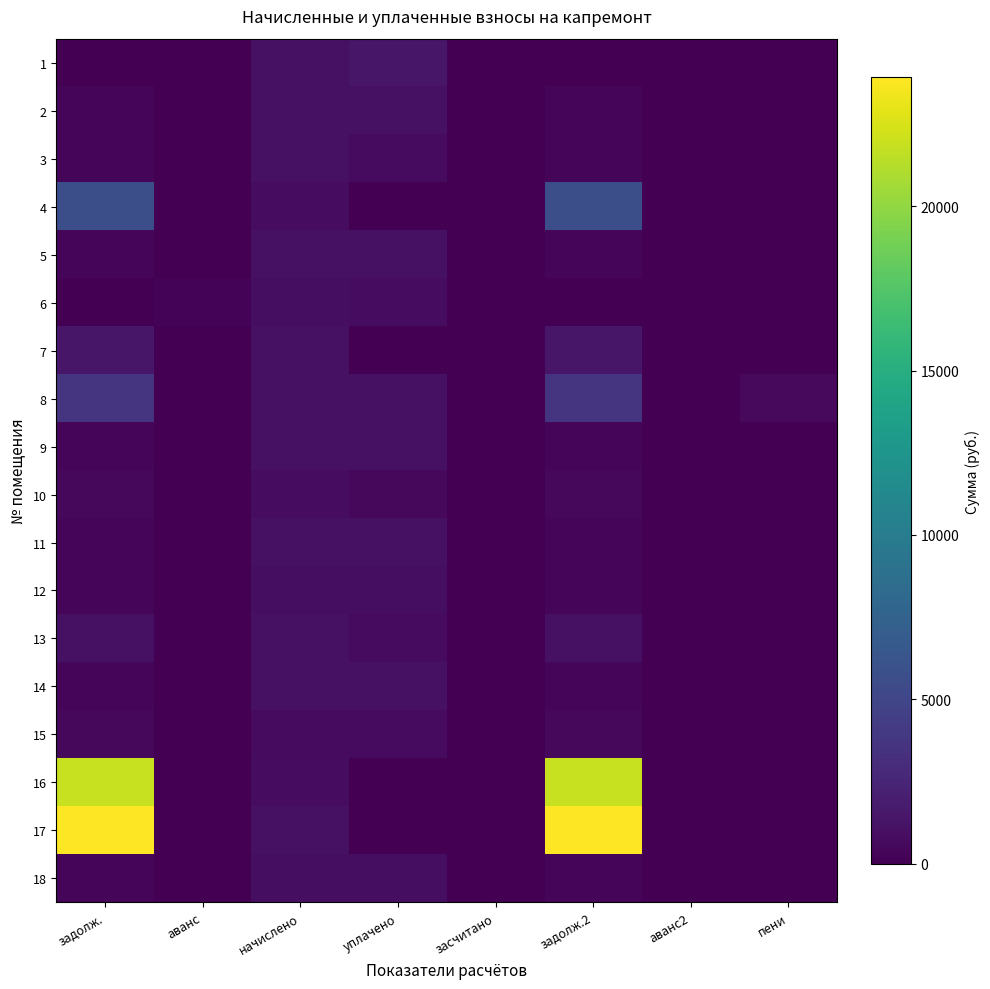

Which series has the largest total across all categories?

17